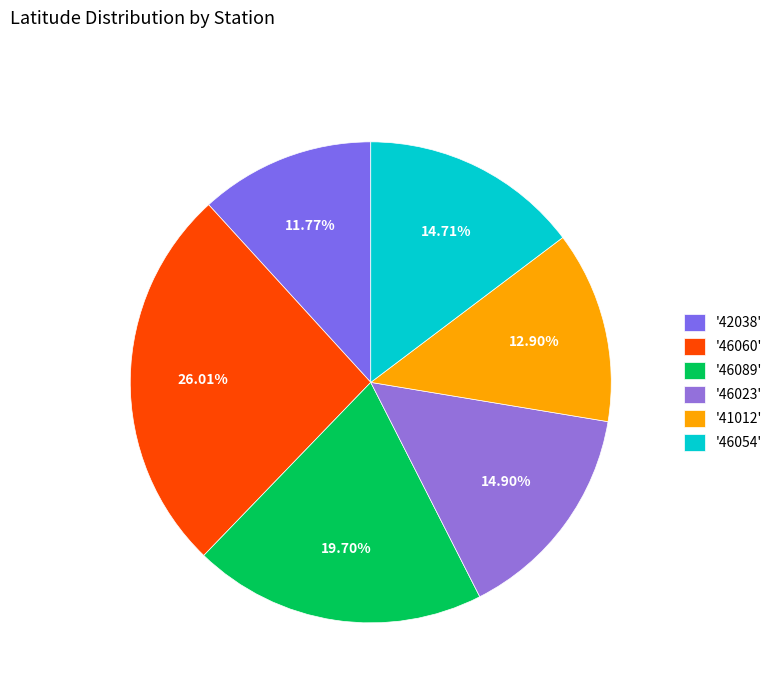

How many segments does this pie chart have?

6